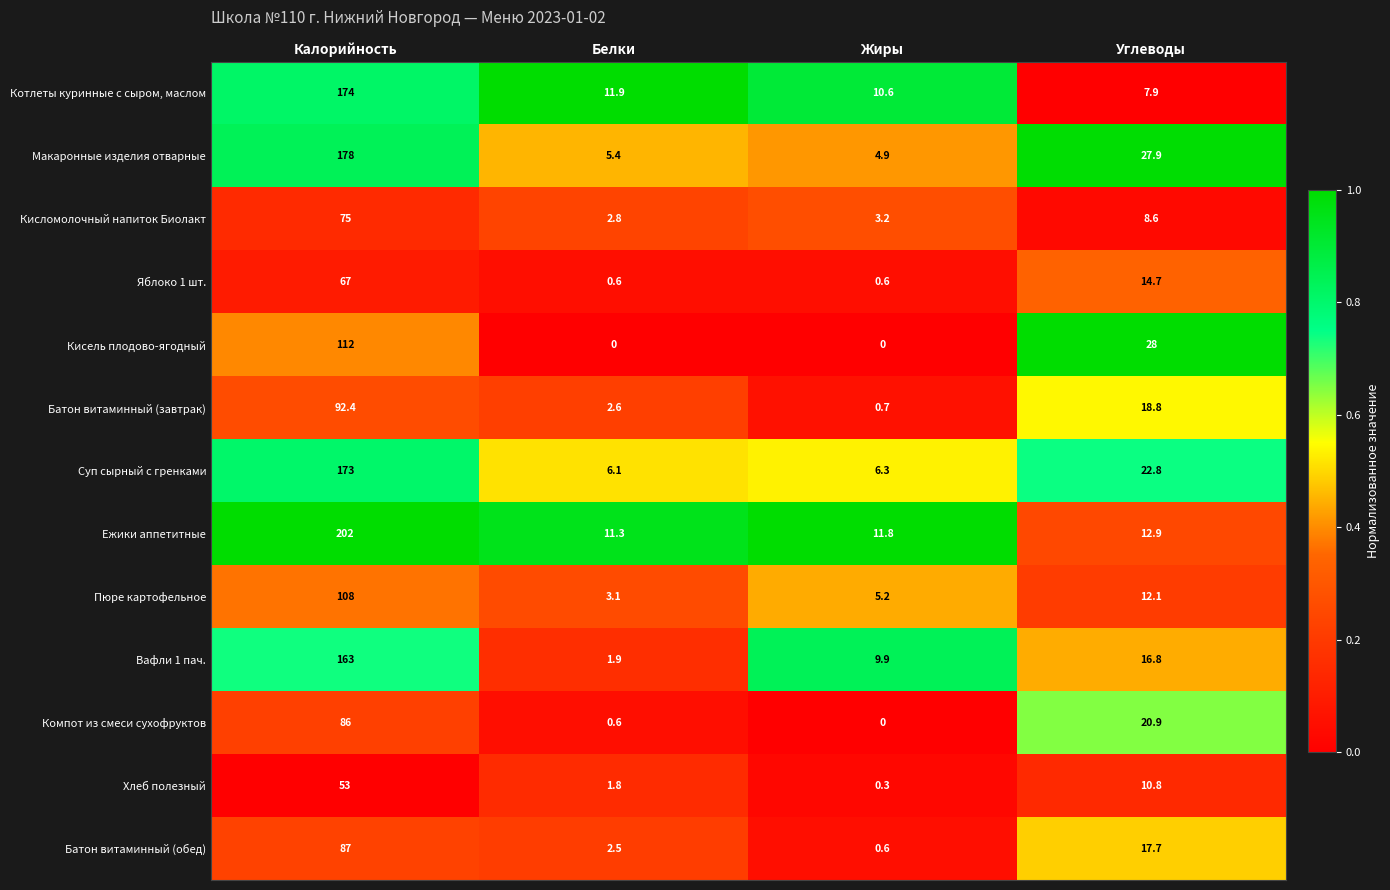

The value of Яблоко 1 шт. at Калорийность is 17.9. True or false?

False